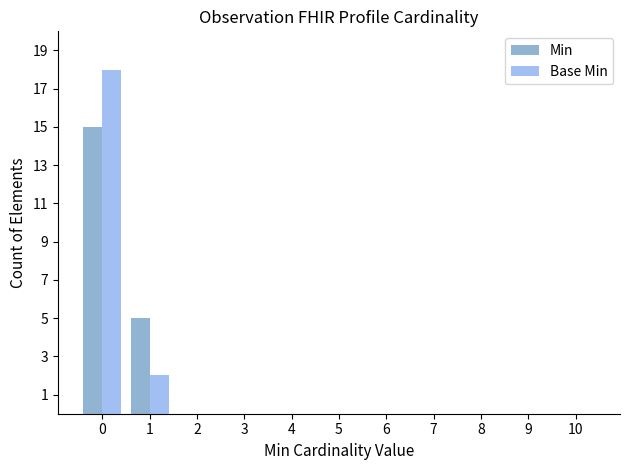

What is the highest value of the Min series?

15